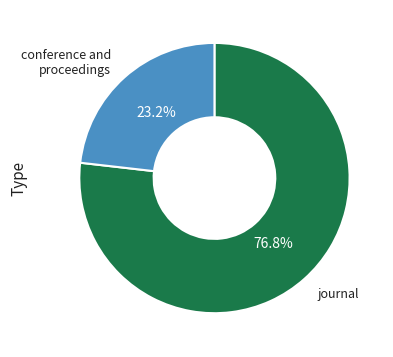

What percentage is NOT represented by journal?

23.2%